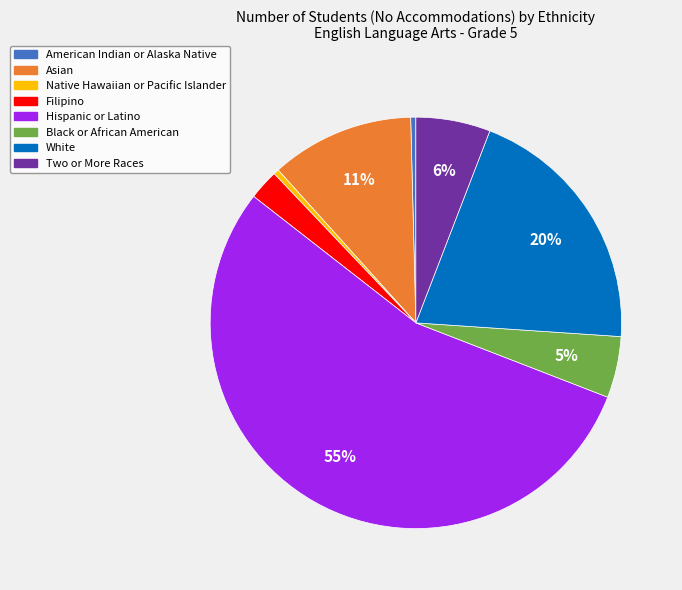

How many segments does this pie chart have?

8